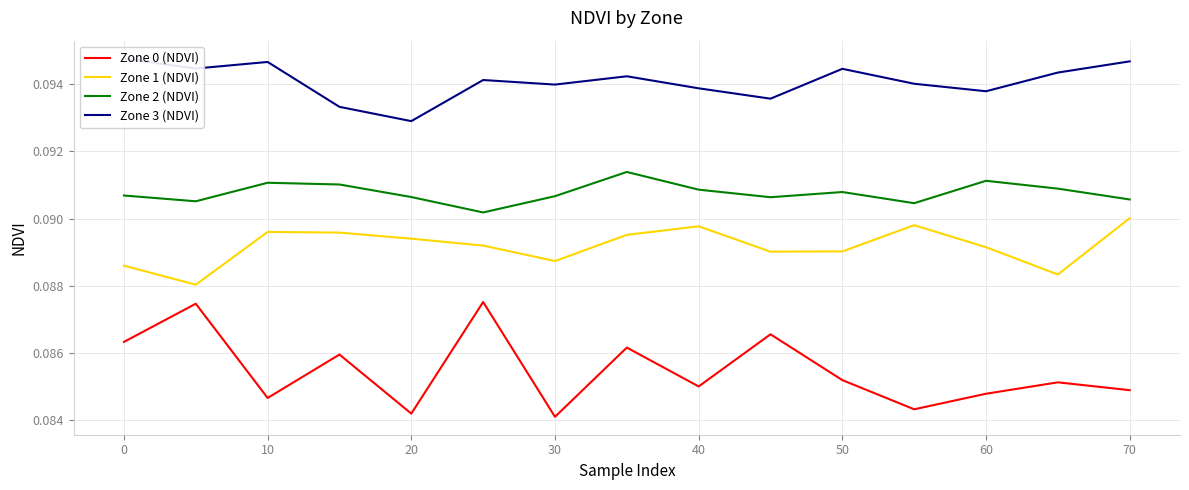

True or false: Zone 0 (NDVI) and Zone 1 (NDVI) intersect in this chart.

False